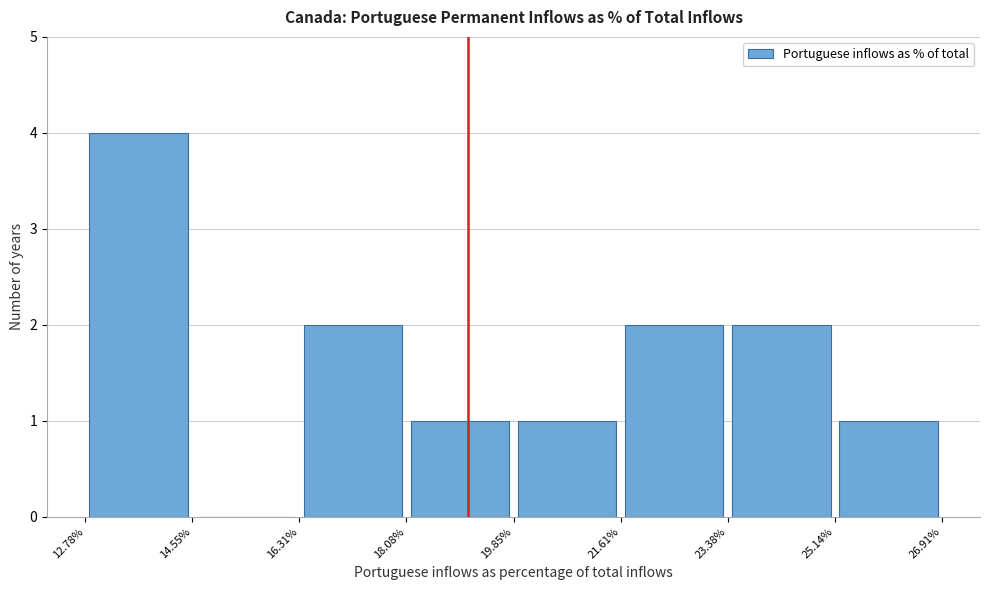

What is the height of the bar covering 18.08% to 19.85% on the x-axis? The values are not printed on the chart, so give them approximately, as read against the axis.

1